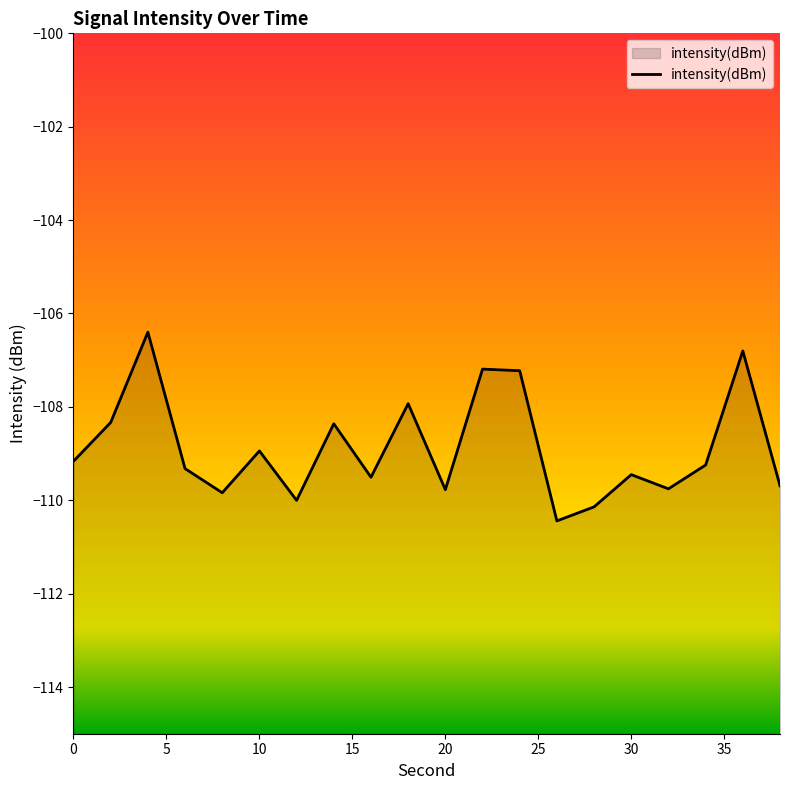

What is the maximum value shown in the chart?

-106.4